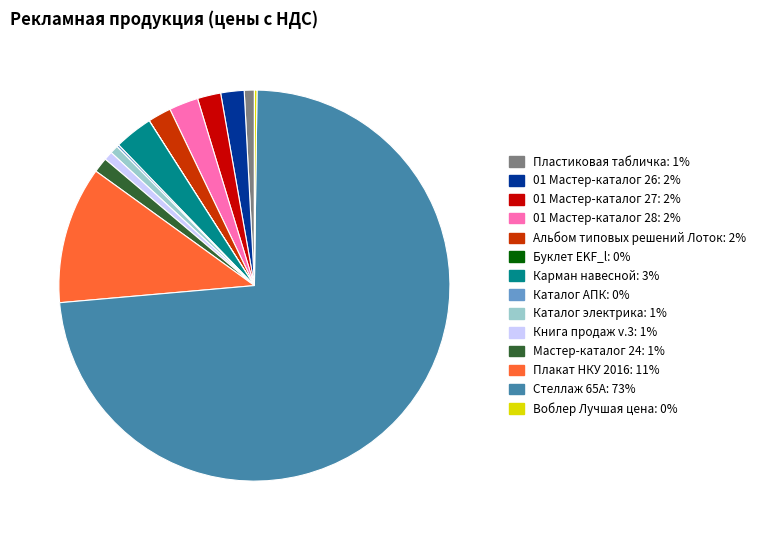

Is it true that 01 Мастер-каталог 26 is 15% of the pie?

False